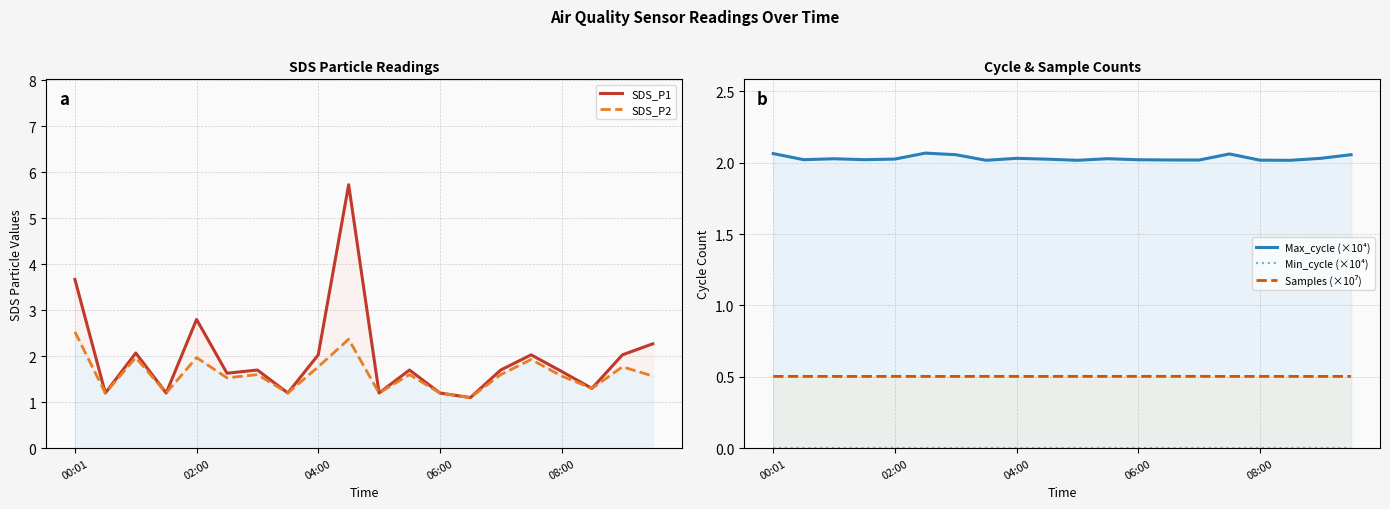

What is the value of the Max_cycle (×10⁴) point at the 8th from the left?

2.0